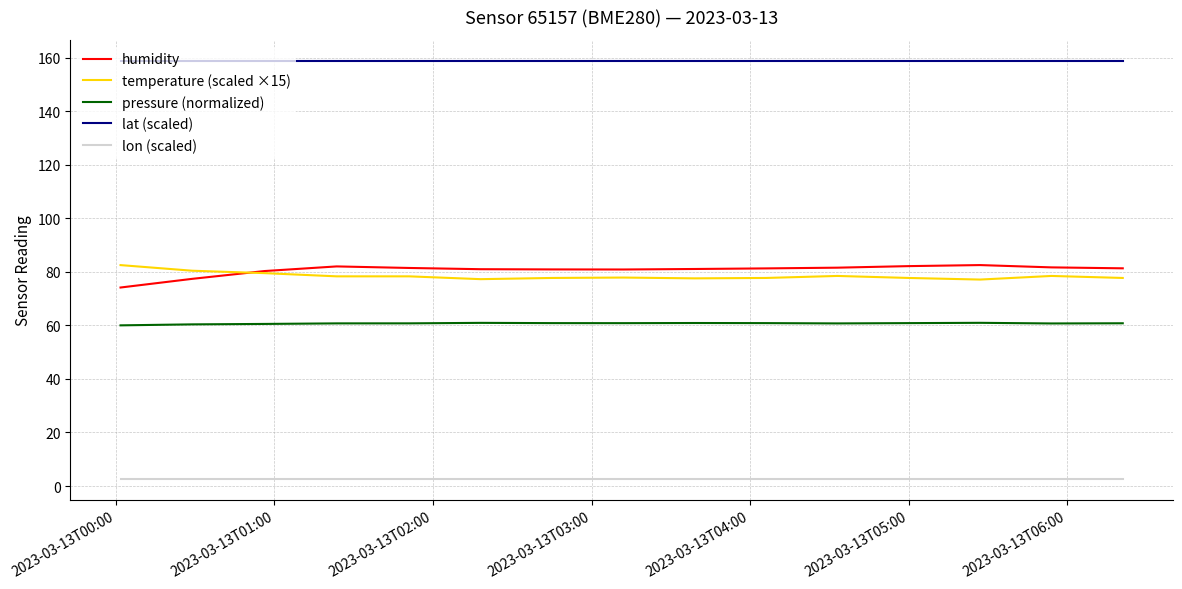

At how many categories does at least one series exceed 95?

15